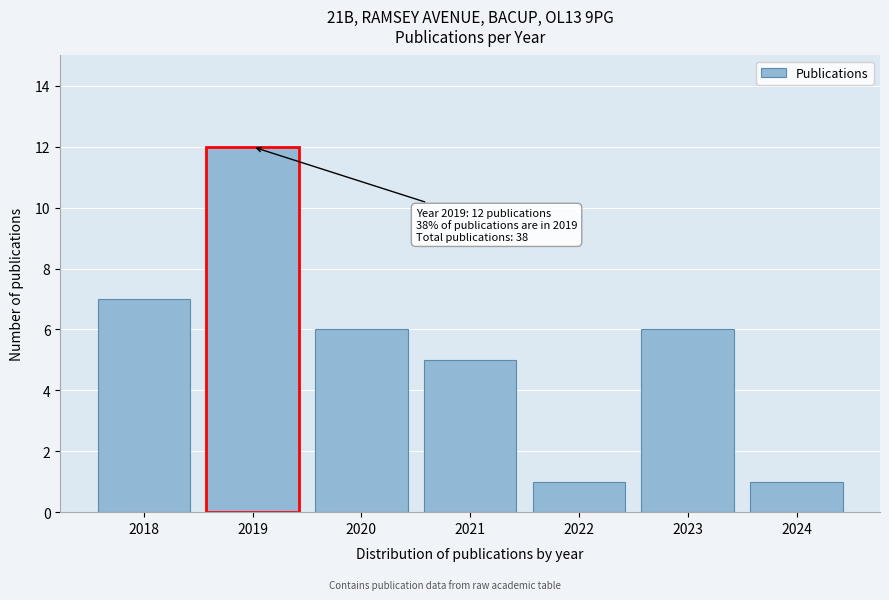

Reading left to right, list all the values displayed in this chart.

2018=7	2019=12	2020=6	2021=5	2022=1	2023=6	2024=1